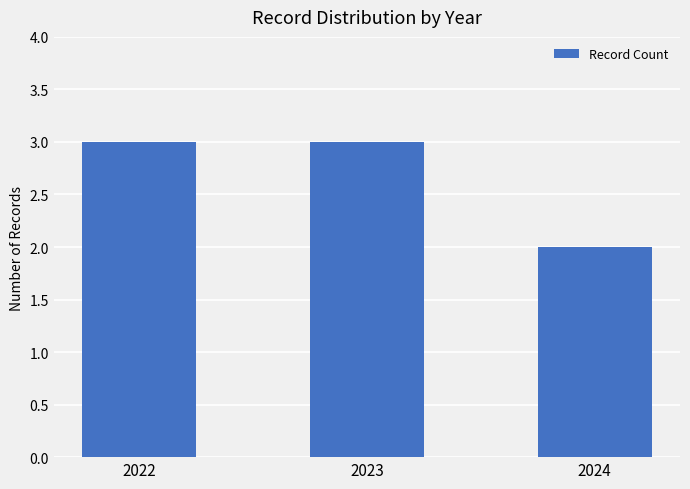

What is the average value?

3